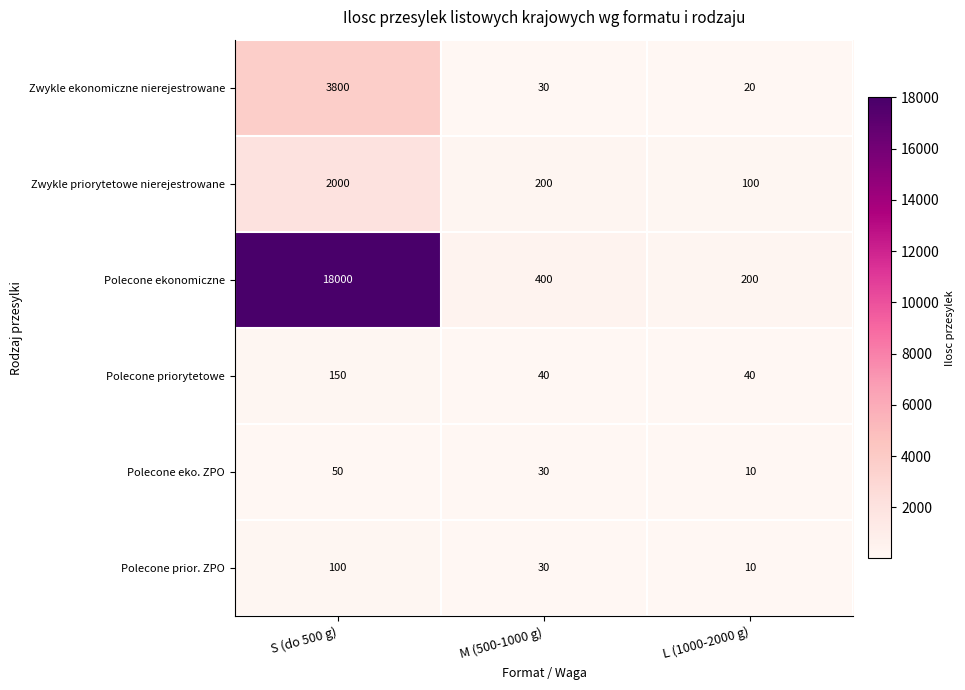

Which label corresponds to the largest value in the chart?

S (do 500 g)